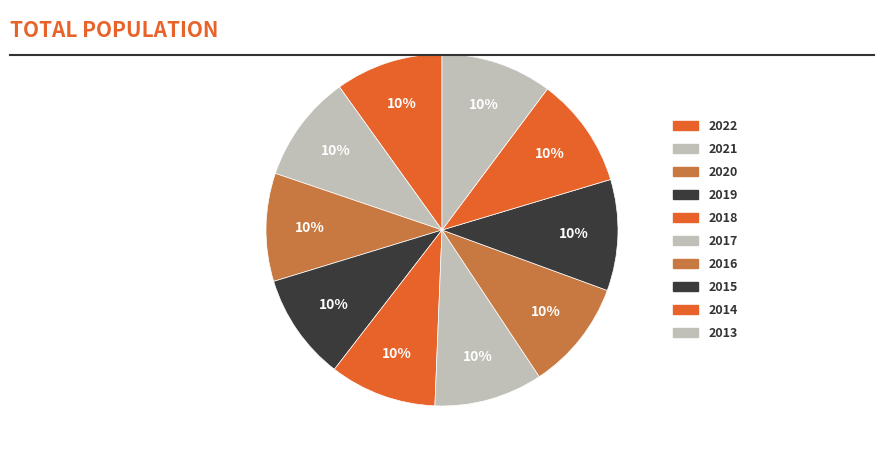

What percentage is the 2020 slice, to the nearest percent?

10%